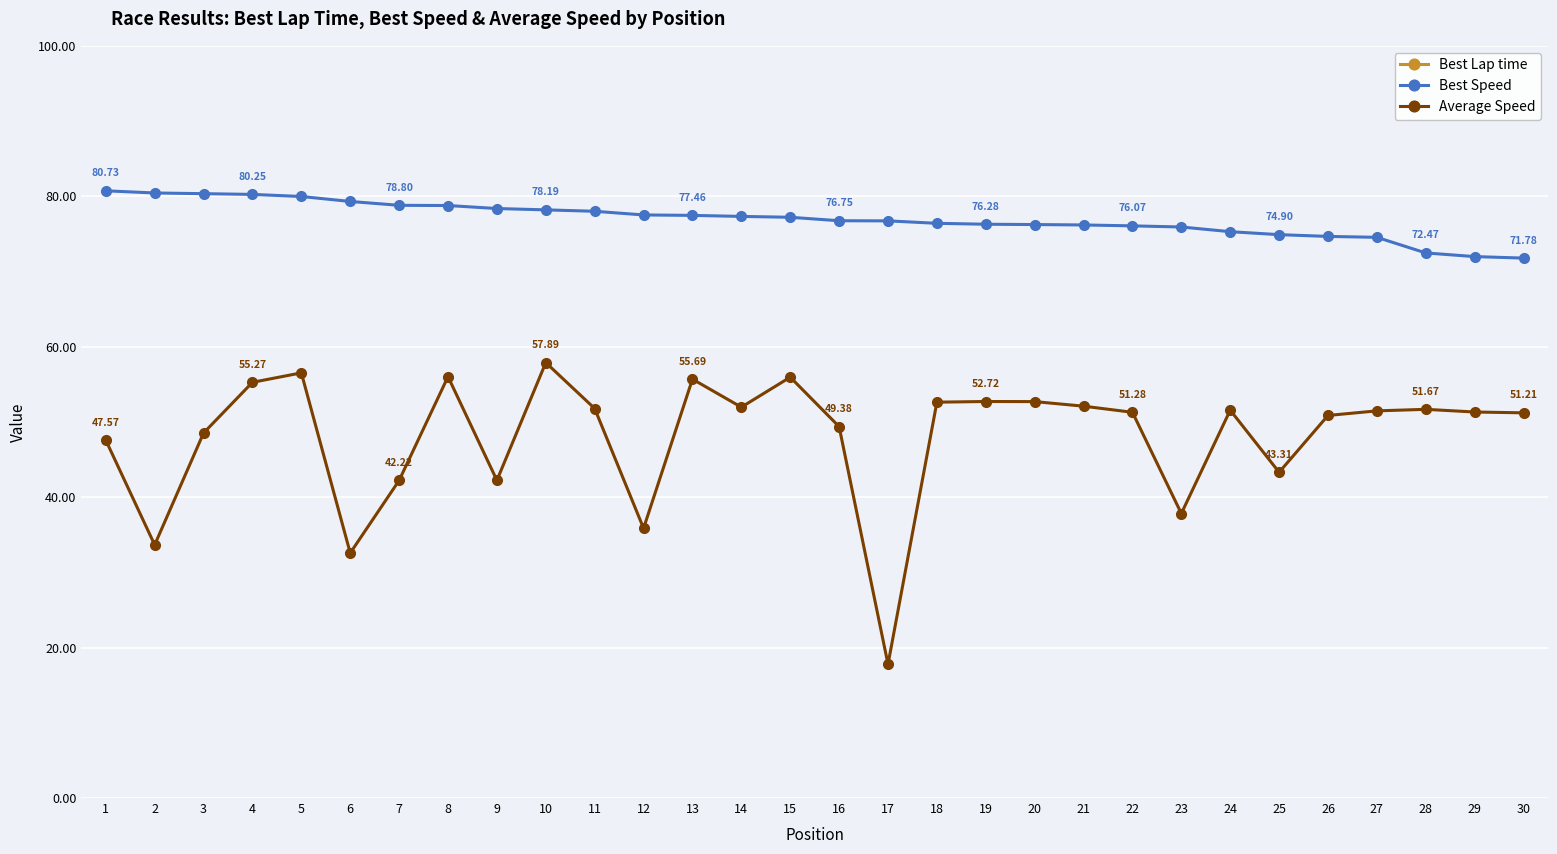

Between 23 and 16, which is larger?

23